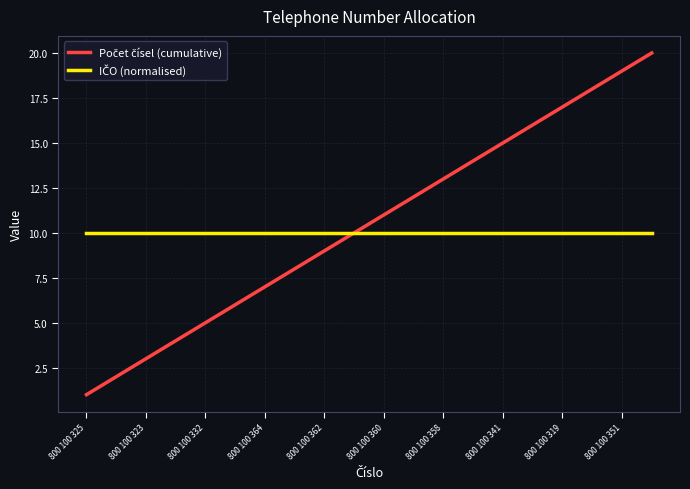

Which series has the widest spread of values?

Počet čísel (cumulative)